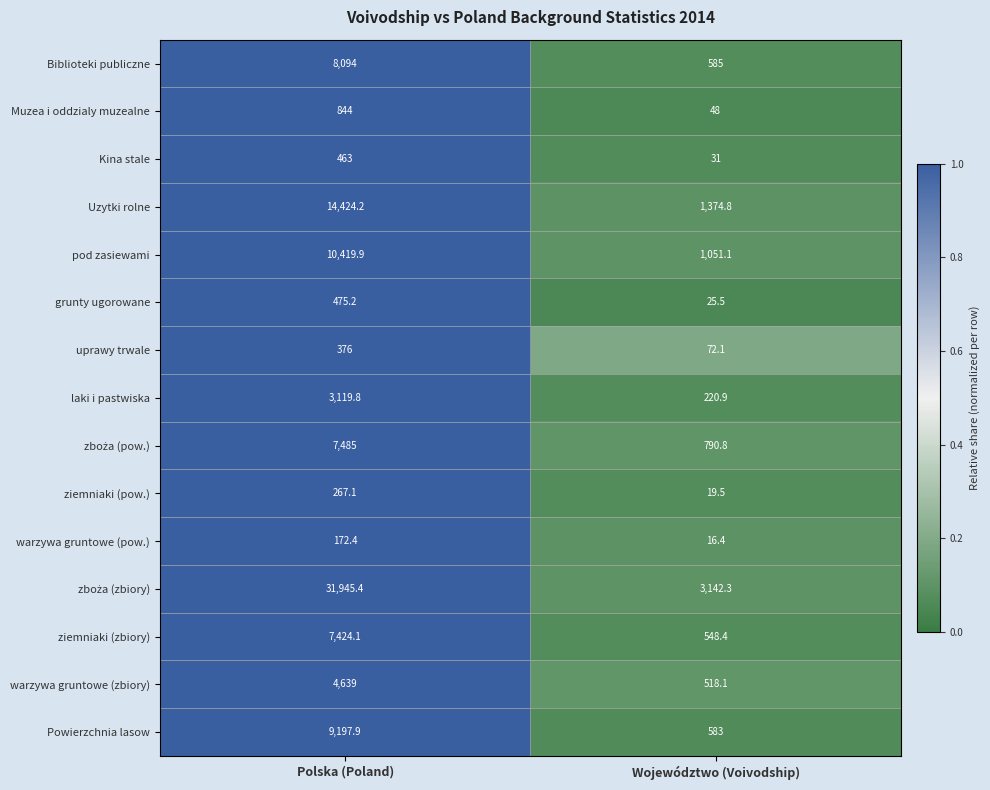

What is the spread (max minus min) of values at Województwo (Voivodship)?

3125.9